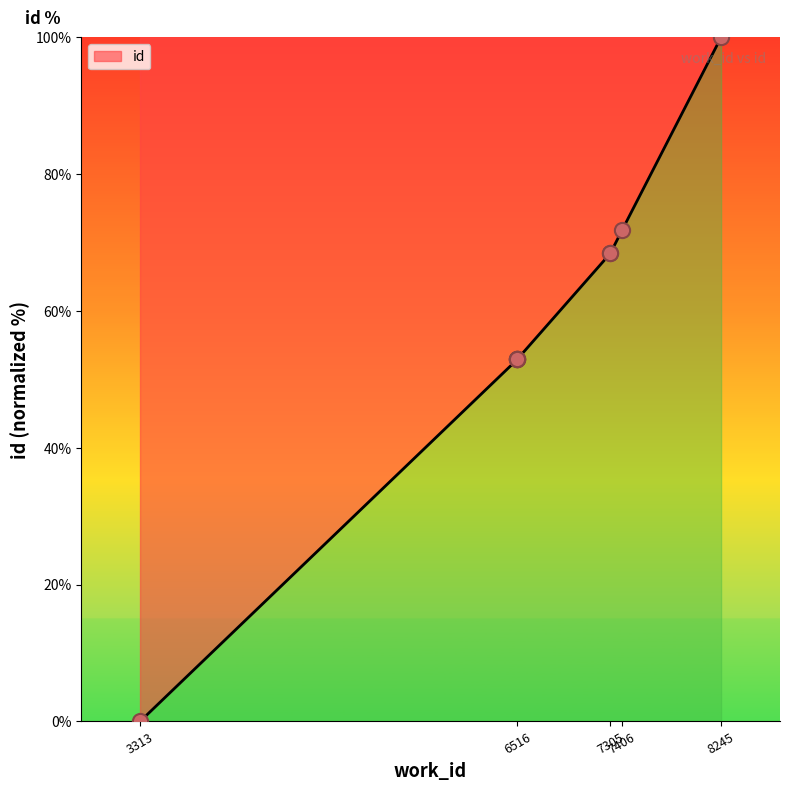

What is the ratio of the value at 7305 to the value at 6516?

1.3